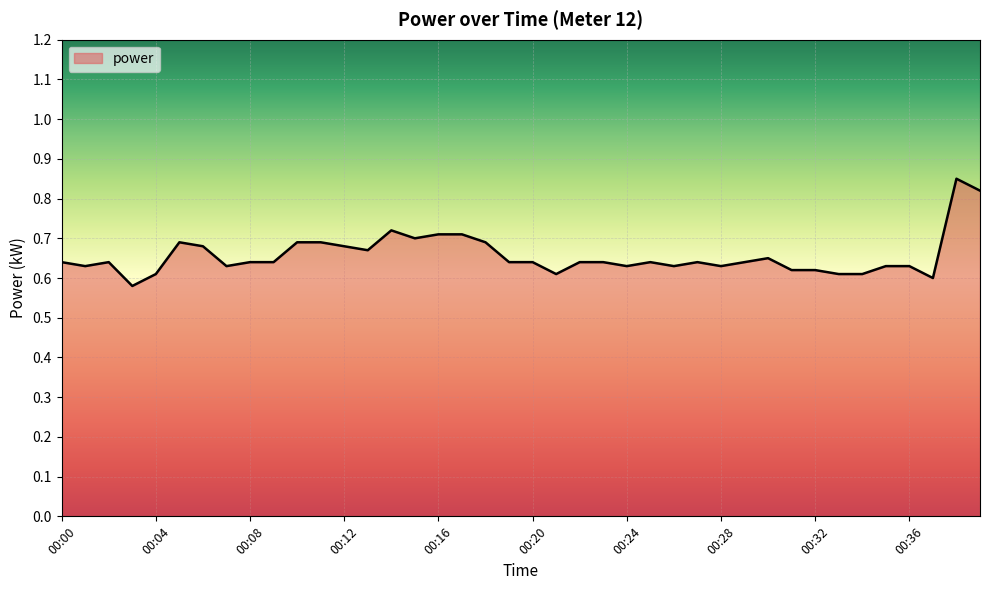

What is the difference between the maximum and minimum values?

0.3